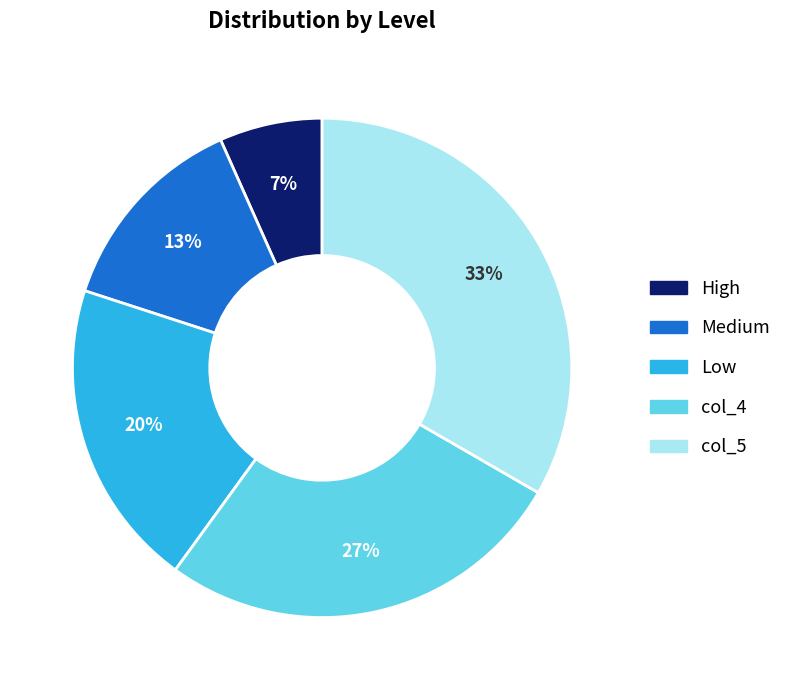

Is the sum of High and col_4 greater than half?

No